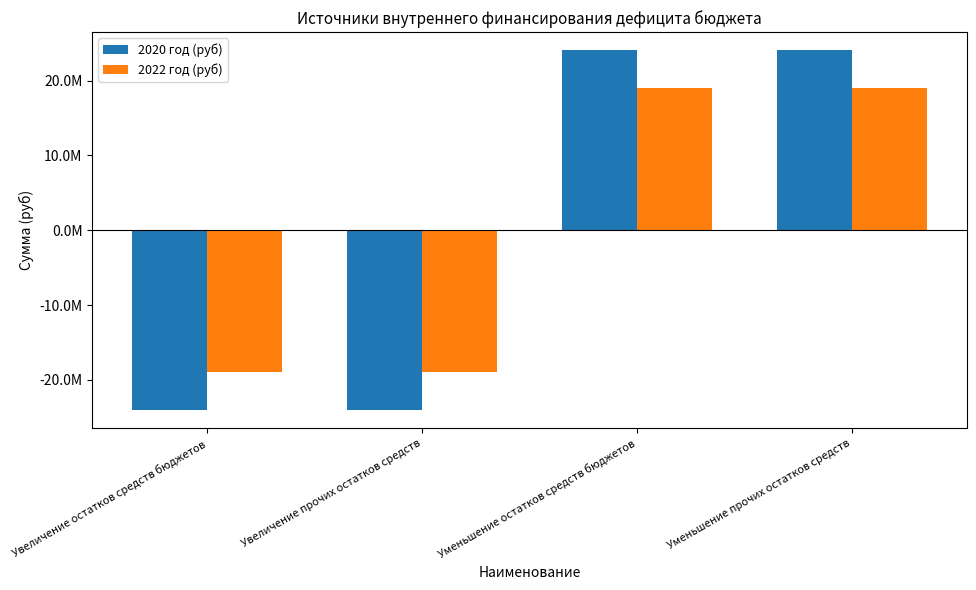

What are all the series names shown in the legend?

2020 год (руб), 2022 год (руб)